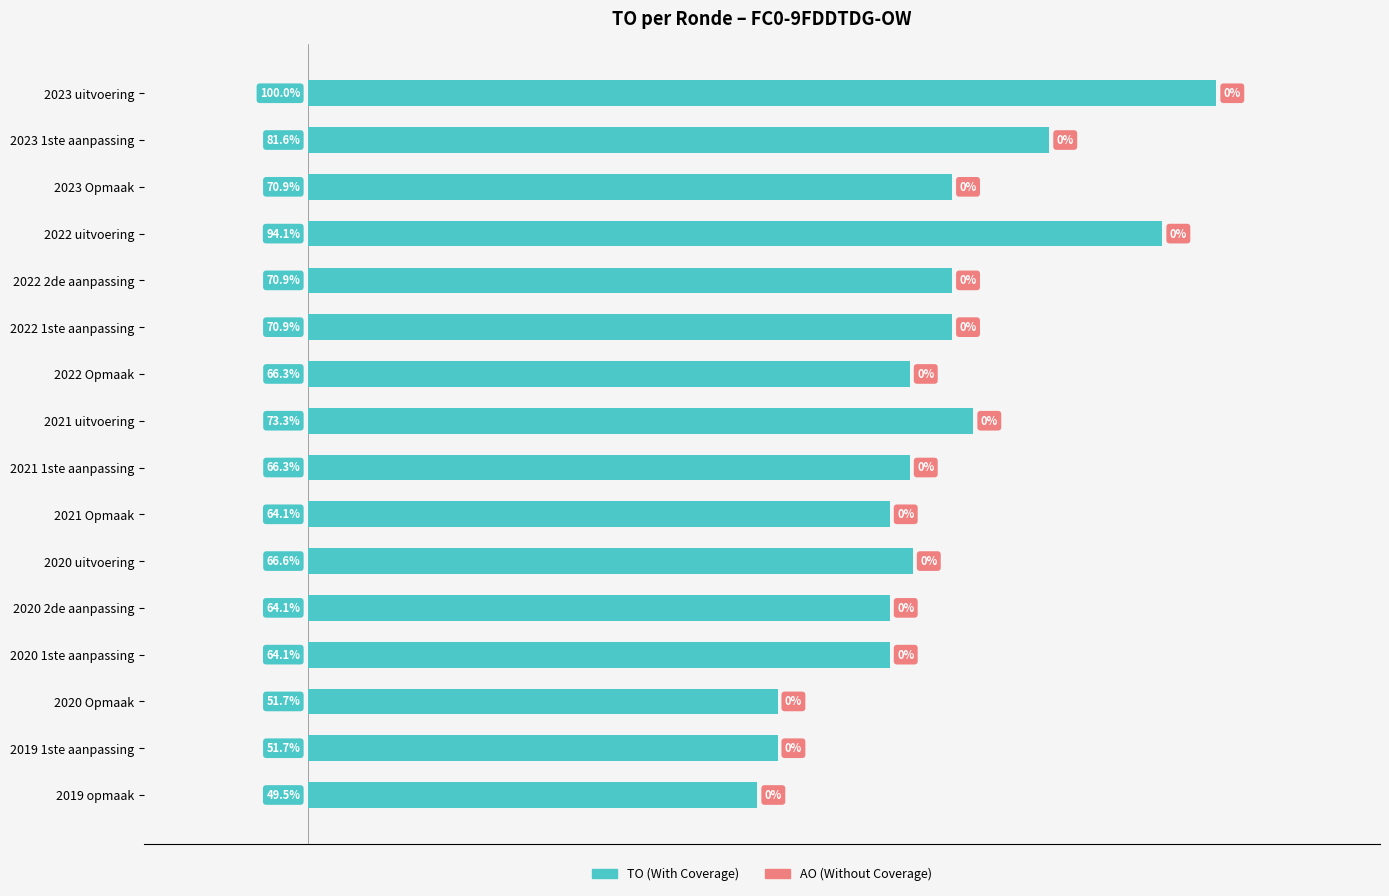

Between 2023 1ste aanpassing and 2020 Opmaak, which is larger?

2023 1ste aanpassing